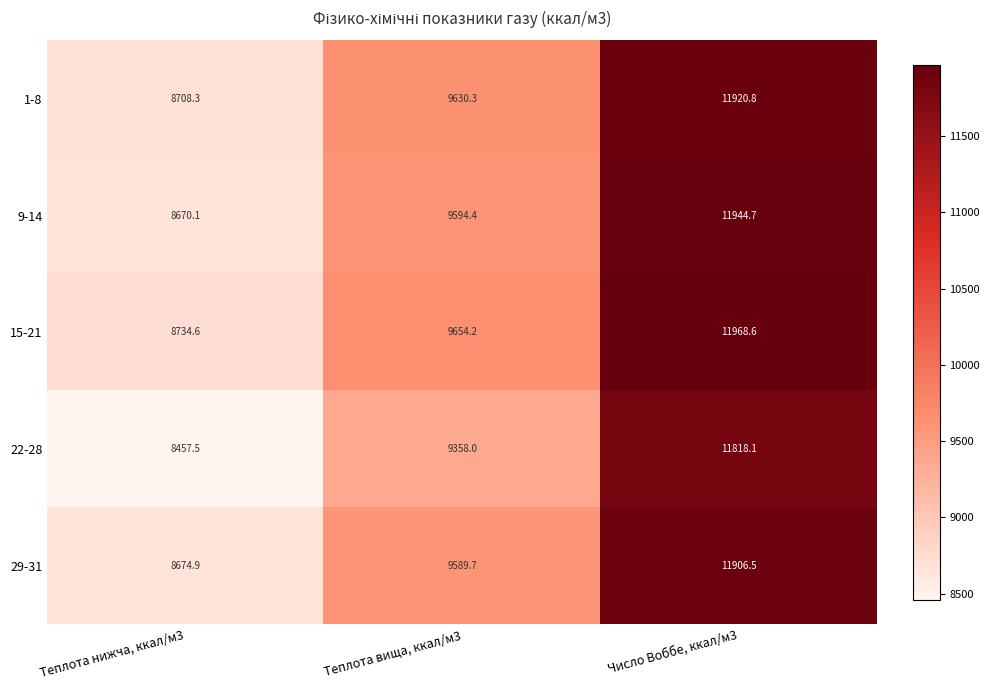

Reading right to left, transcribe all the data shown in this chart.

1-8: 11920.8	9630.3	8708.3
9-14: 11944.7	9594.4	8670.1
15-21: 11968.6	9654.2	8734.6
22-28: 11818.1	9358.0	8457.5
29-31: 11906.5	9589.7	8674.9